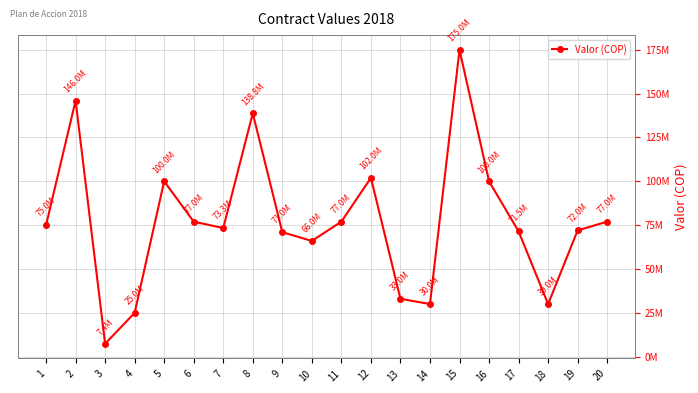

True or false: there are more than 2 points higher than both neighbors.

True